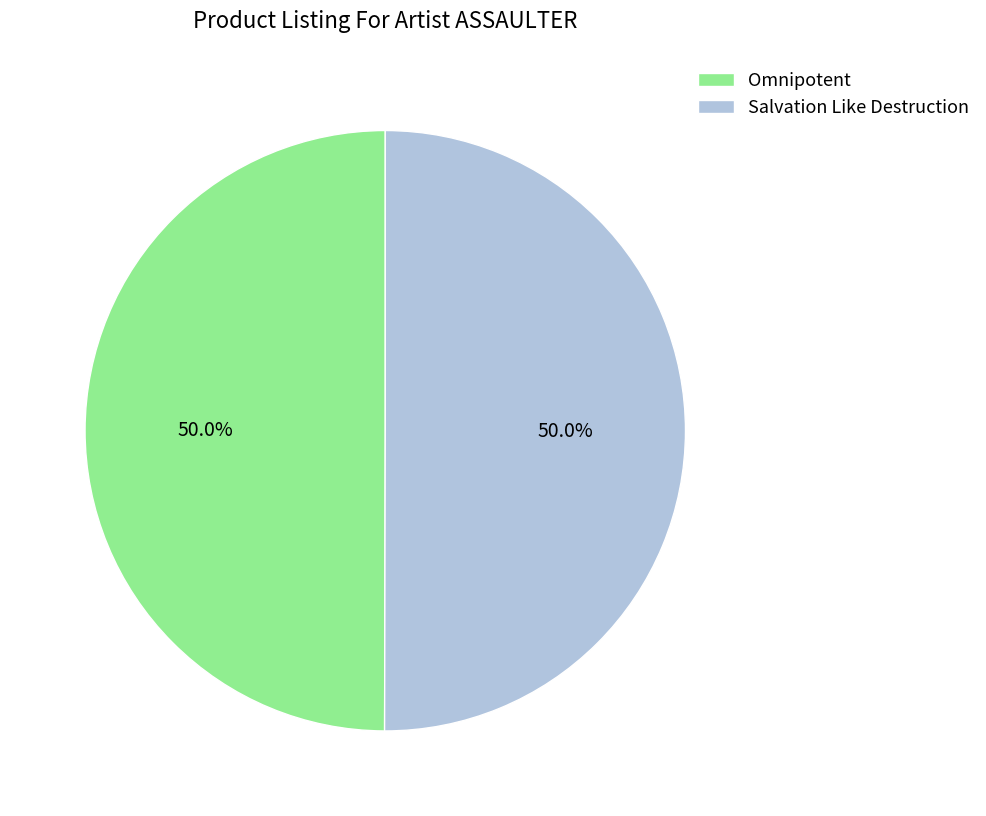

The Omnipotent slice represents 50% of the pie. True or false?

True